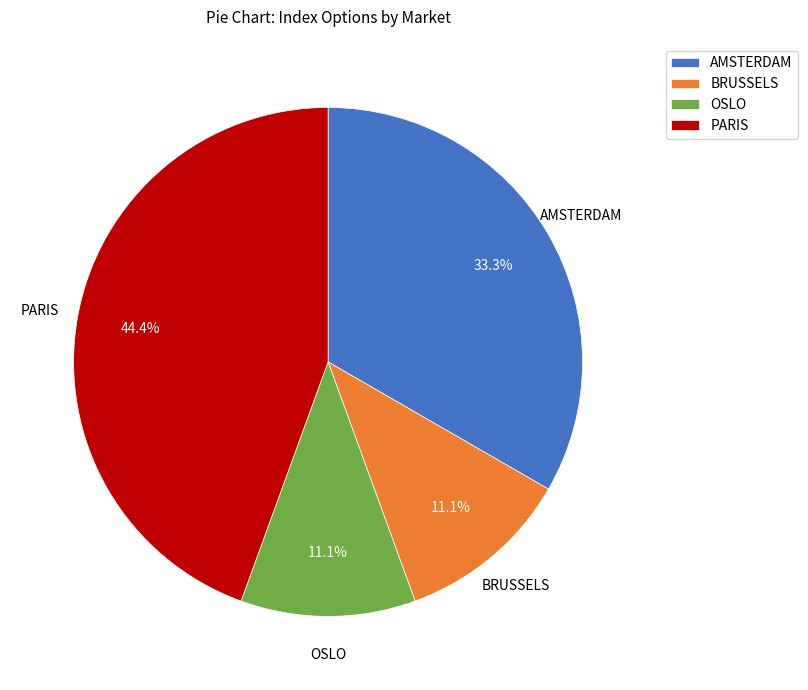

Which category has the biggest portion of the pie?

PARIS